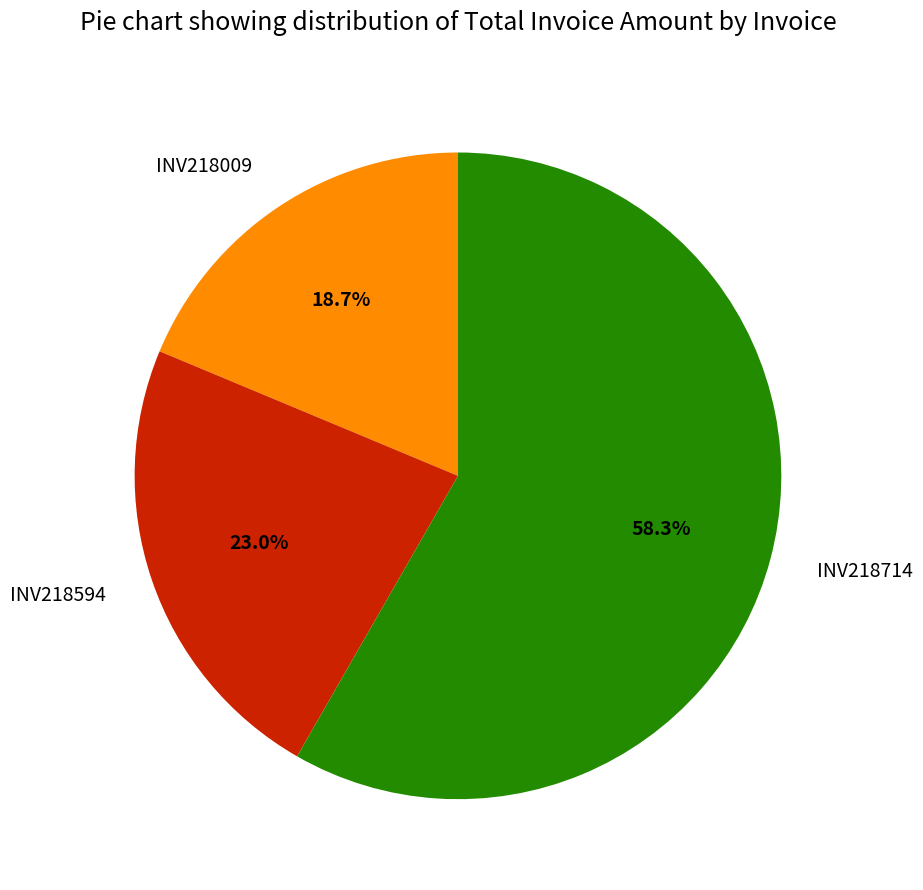

What is the ratio of the value at INV218714 to the value at INV218594?

2.5